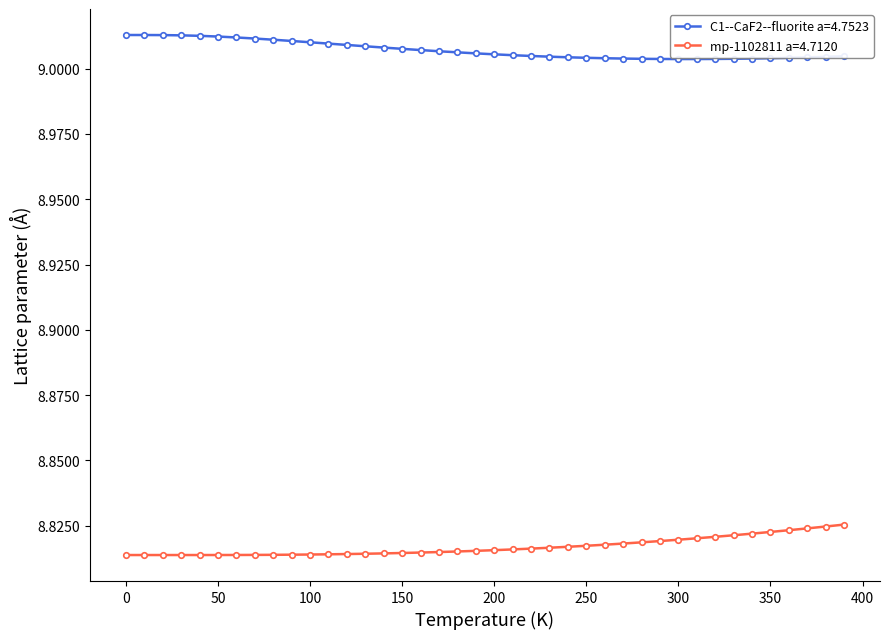

True or false: C1--CaF2--fluorite a=4.7523 and mp-1102811 a=4.7120 intersect in this chart.

False